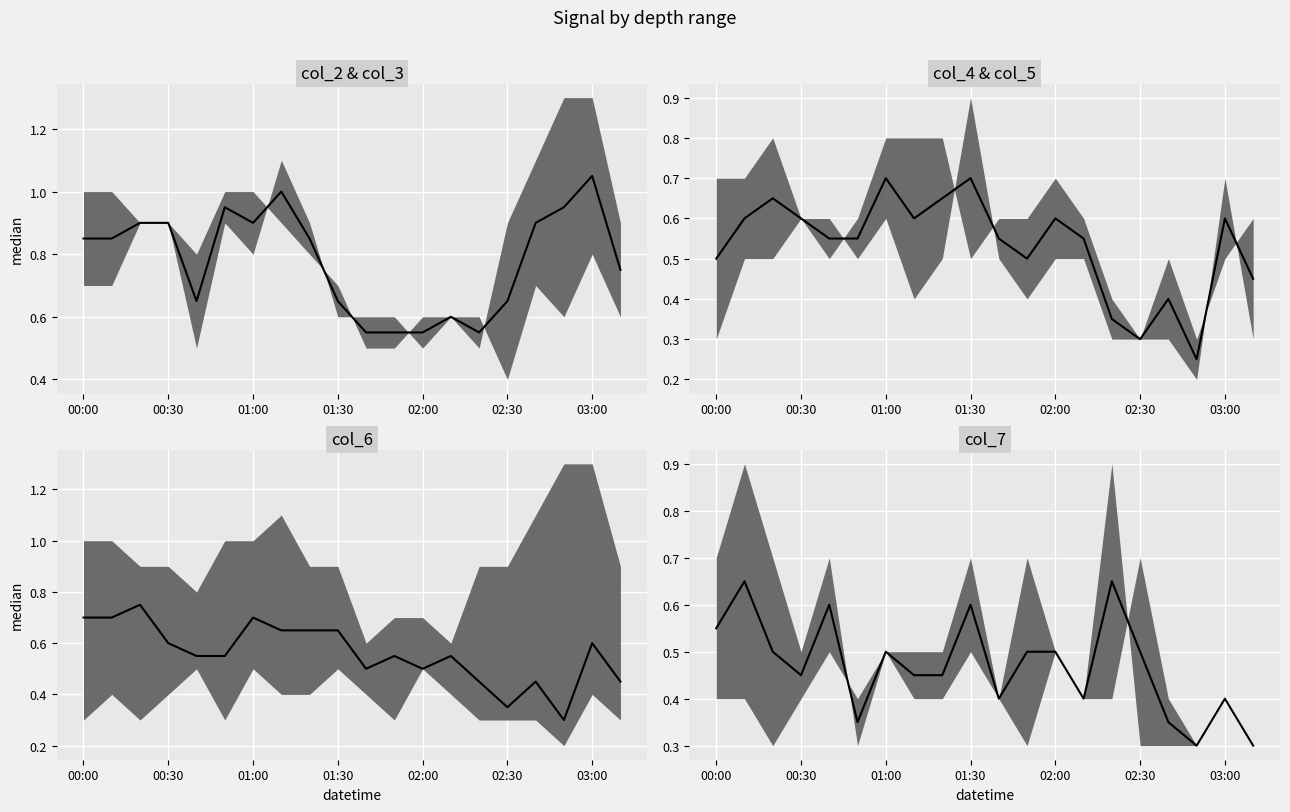

What is the average value?

0.5